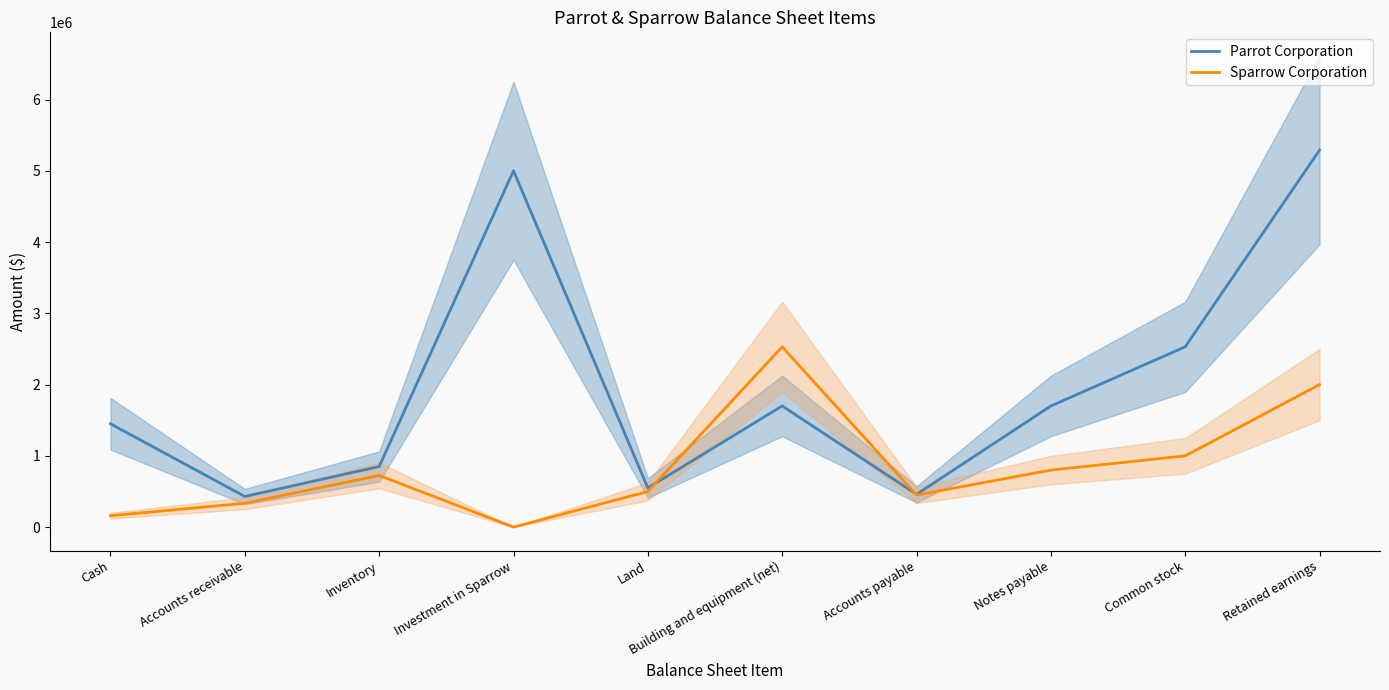

The Sparrow Corporation series shows 237470 at Cash. True or false?

False